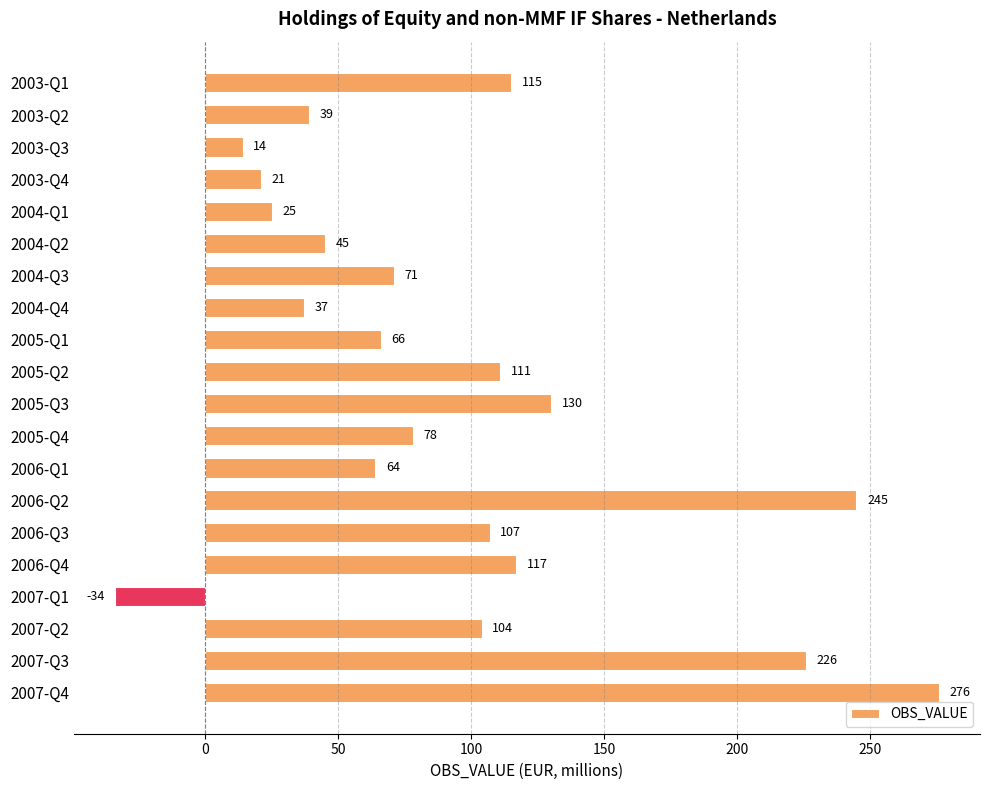

Rank the categories by value from highest to lowest.

2007-Q4, 2006-Q2, 2007-Q3, 2005-Q3, 2006-Q4, 2003-Q1, 2005-Q2, 2006-Q3, 2007-Q2, 2005-Q4, 2004-Q3, 2005-Q1, 2006-Q1, 2004-Q2, 2003-Q2, 2004-Q4, 2004-Q1, 2003-Q4, 2003-Q3, 2007-Q1